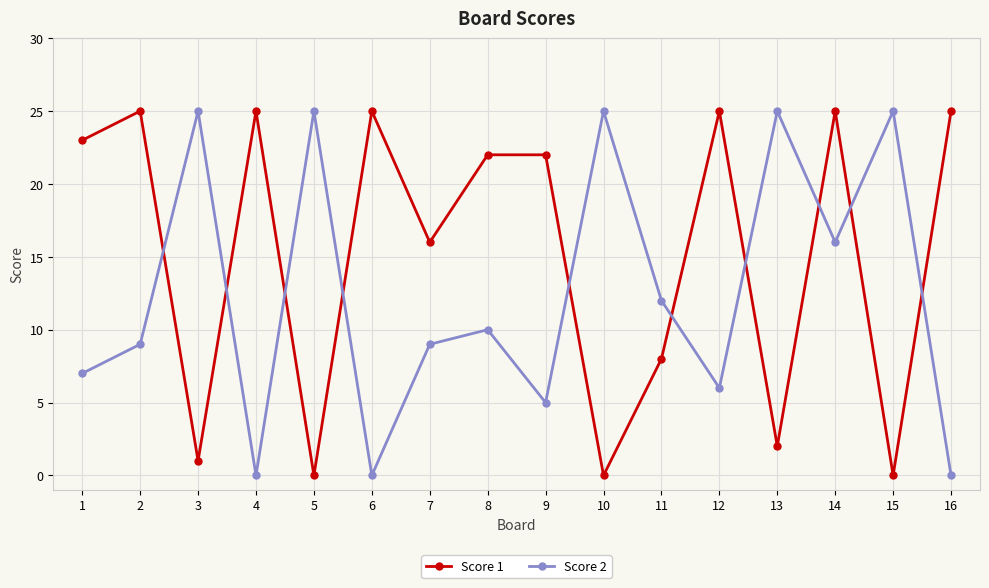

Reading left to right, what are all the values shown in this chart?

Score 1: 23	25	1	25	0	25	16	22	22	0	8	25	2	25	0	25
Score 2: 7	9	25	0	25	0	9	10	5	25	12	6	25	16	25	0